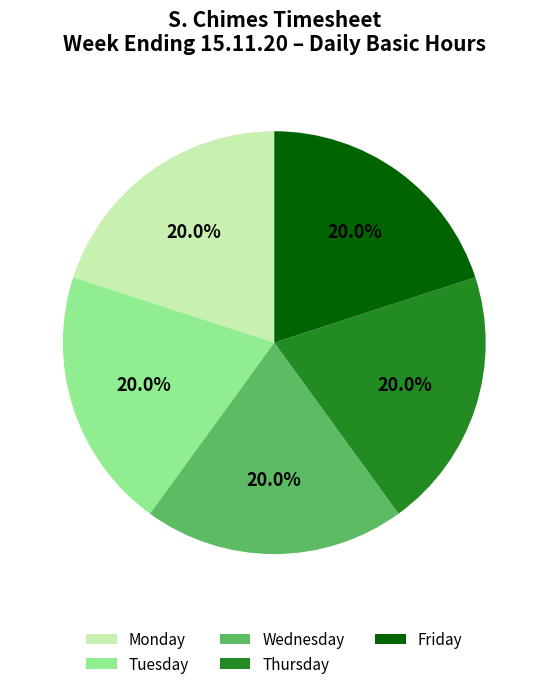

Count the number of slices in the pie.

5